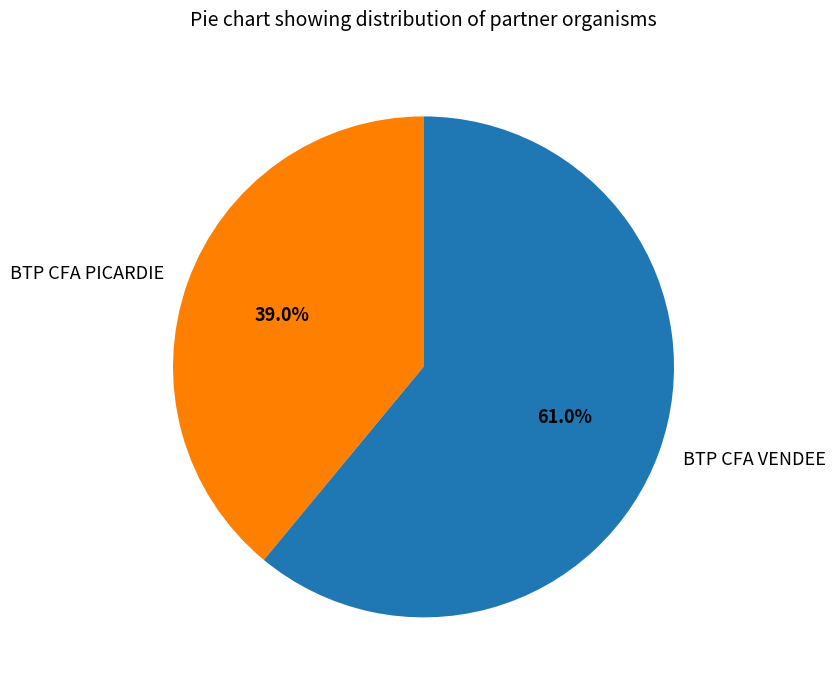

How many segments does this pie chart have?

2